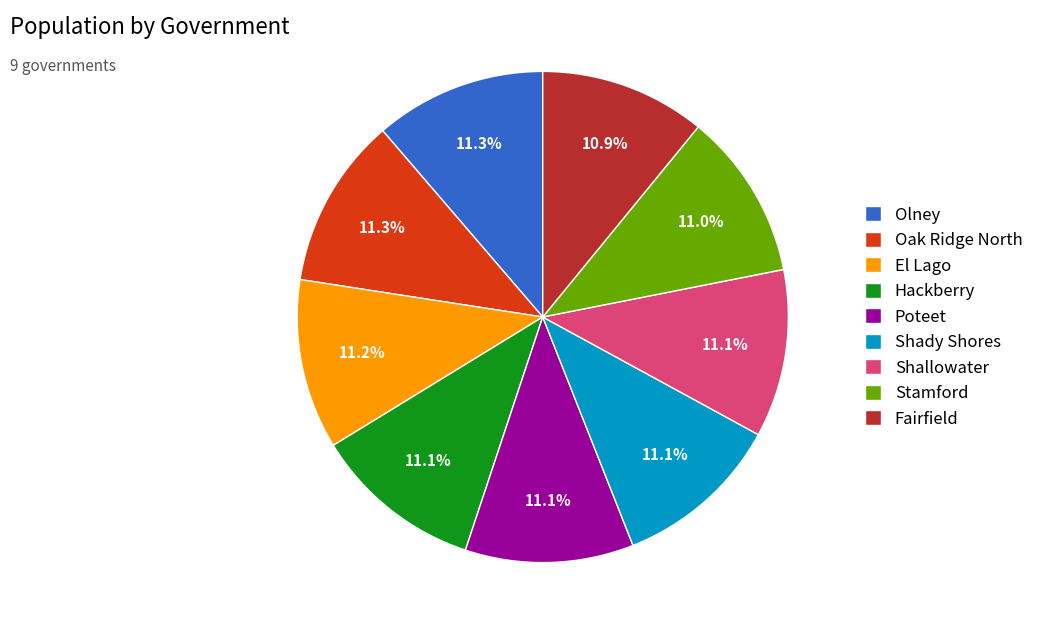

What percentage do Fairfield and Olney together represent?

22.2%